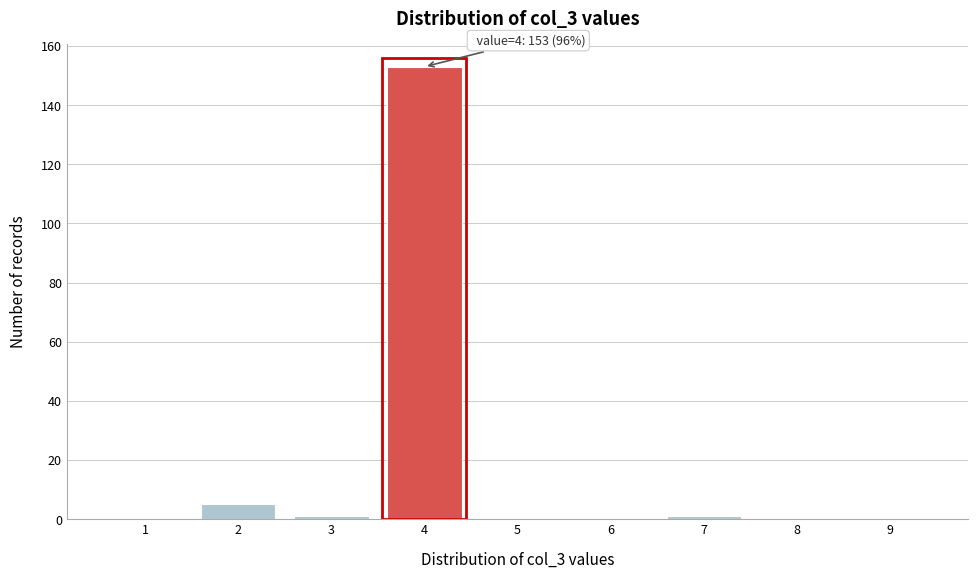

Reading right to left, what are all the values shown in this chart?

9=0	8=0	7=1	6=0	5=0	4=153	3=1	2=5	1=0